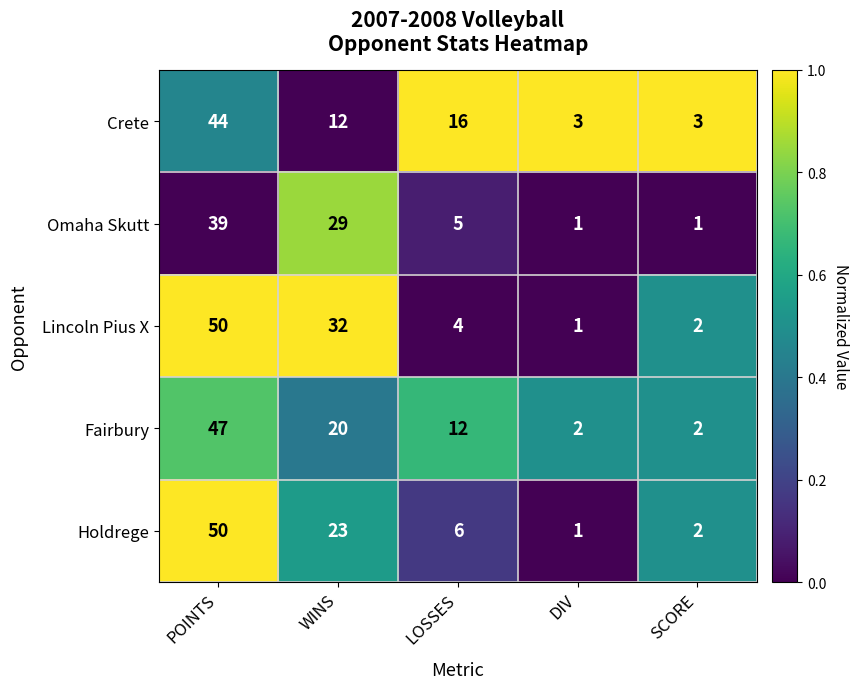

Reading left to right, transcribe all the data shown in this chart.

Crete: POINTS=44	WINS=12	LOSSES=16	DIV=3	SCORE=3
Omaha Skutt: POINTS=39	WINS=29	LOSSES=5	DIV=1	SCORE=1
Lincoln Pius X: POINTS=50	WINS=32	LOSSES=4	DIV=1	SCORE=2
Fairbury: POINTS=47	WINS=20	LOSSES=12	DIV=2	SCORE=2
Holdrege: POINTS=50	WINS=23	LOSSES=6	DIV=1	SCORE=2